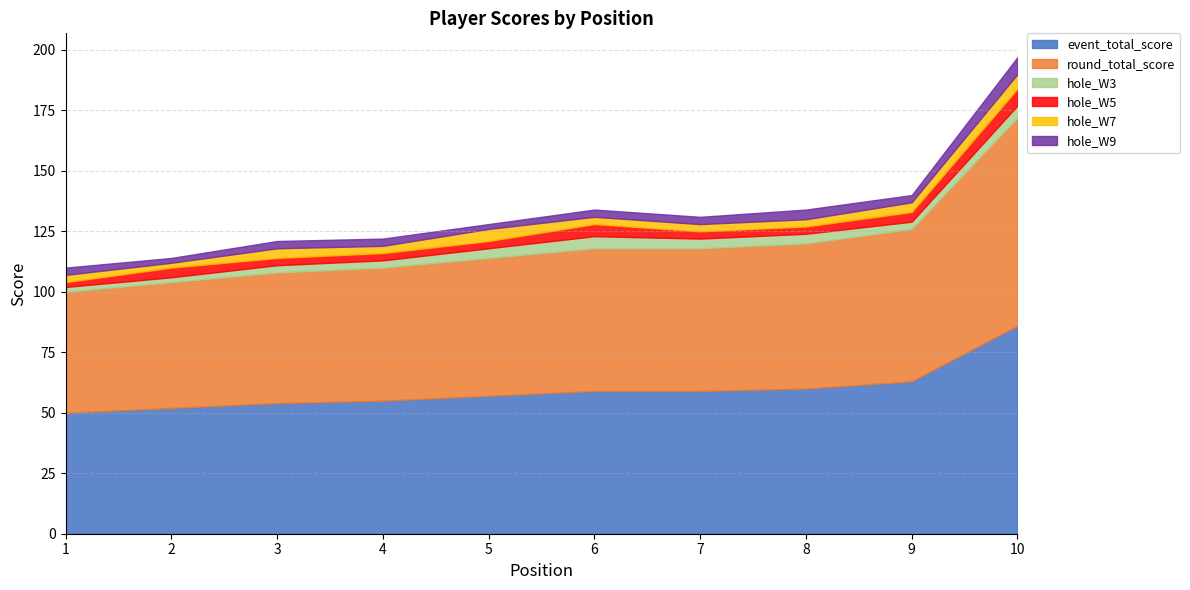

What is the difference between the maximum and minimum values in the event_total_score series?

36